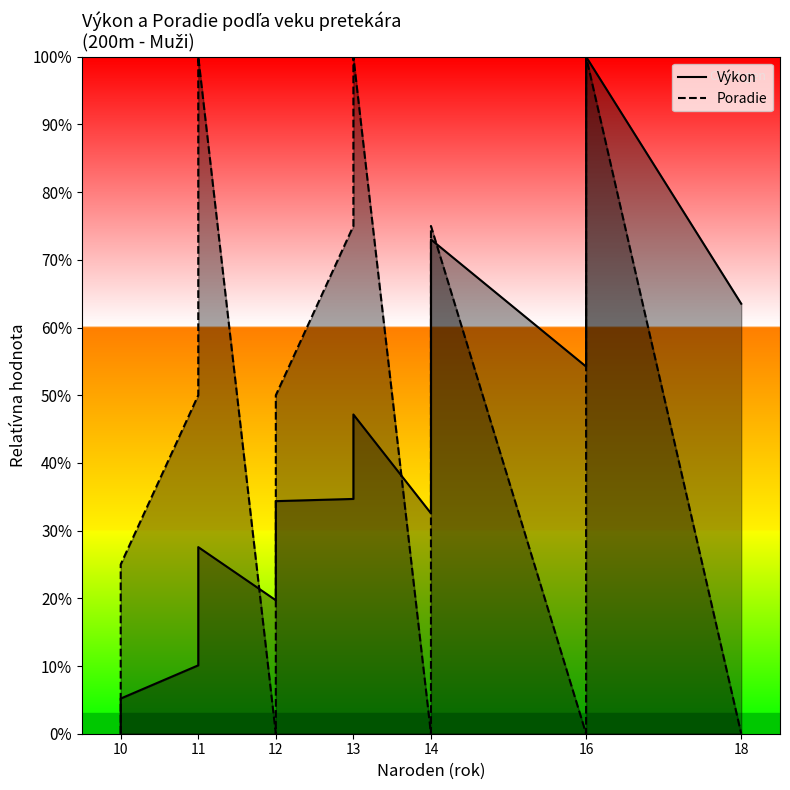

At which label does Poradie first exceed 50?

11